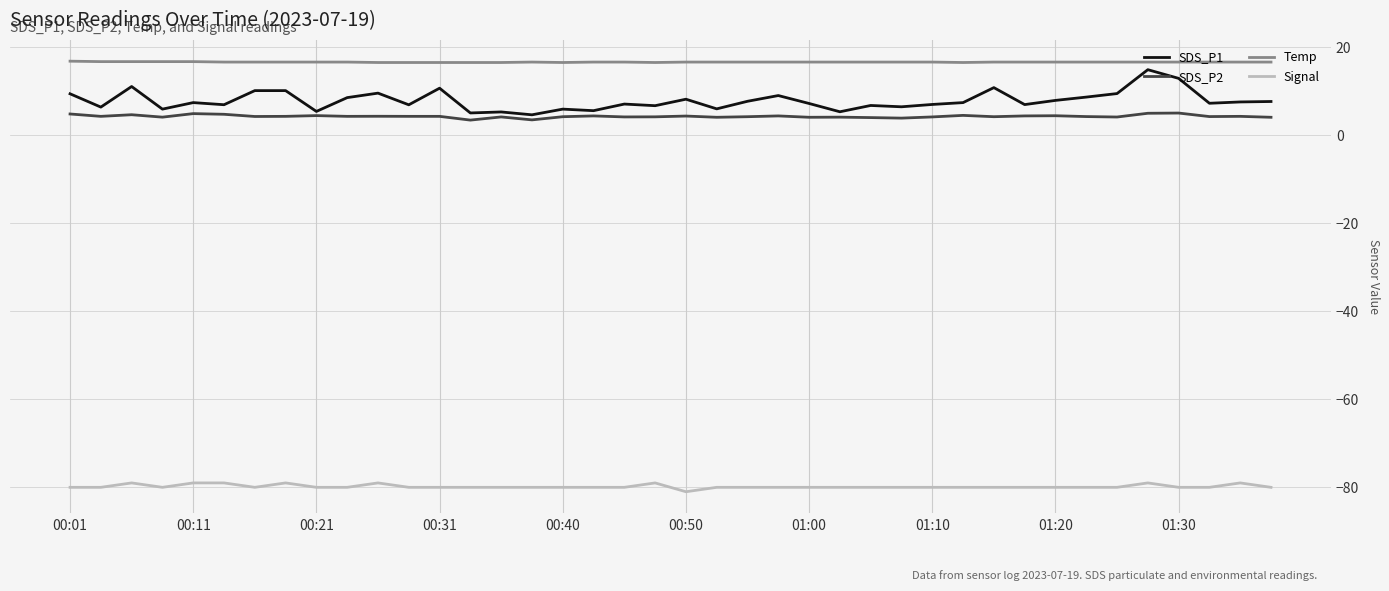

What is the maximum value for SDS_P1?

14.8